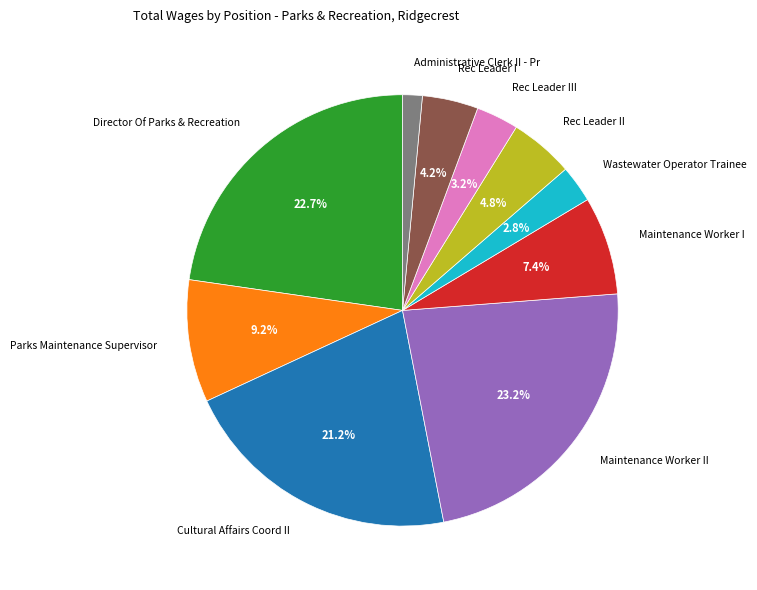

To the nearest percent, what is the difference between the largest and smallest slice percentages?

22%